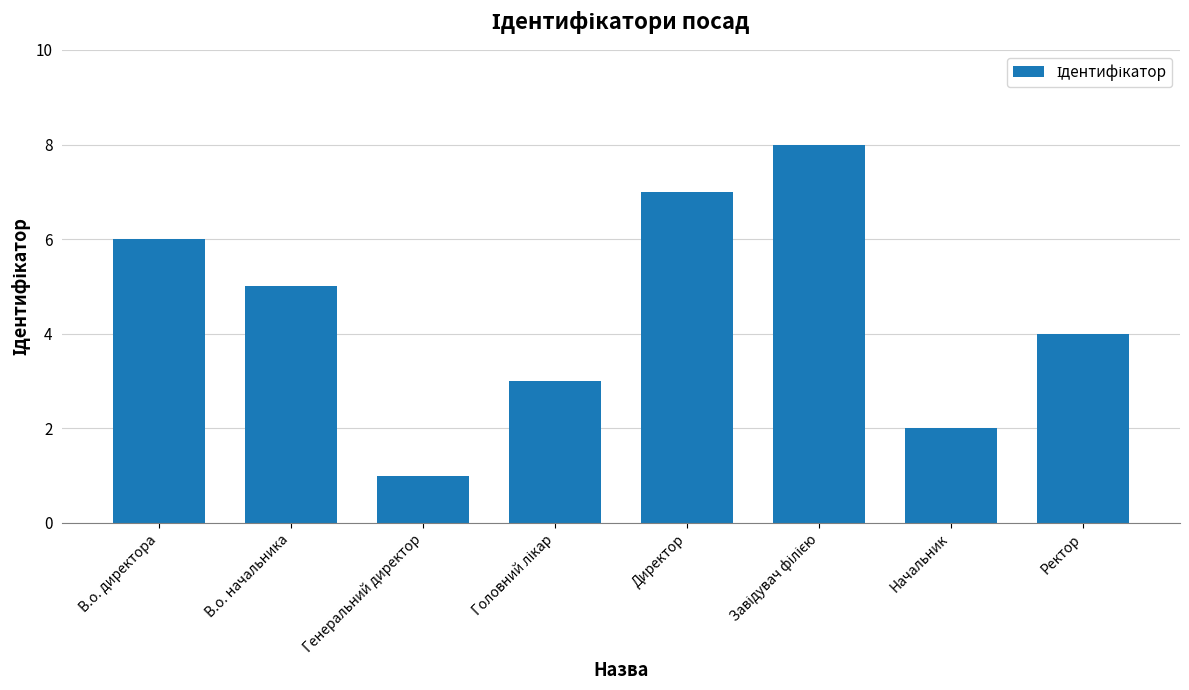

What value does the data have at В.о. директора?

6